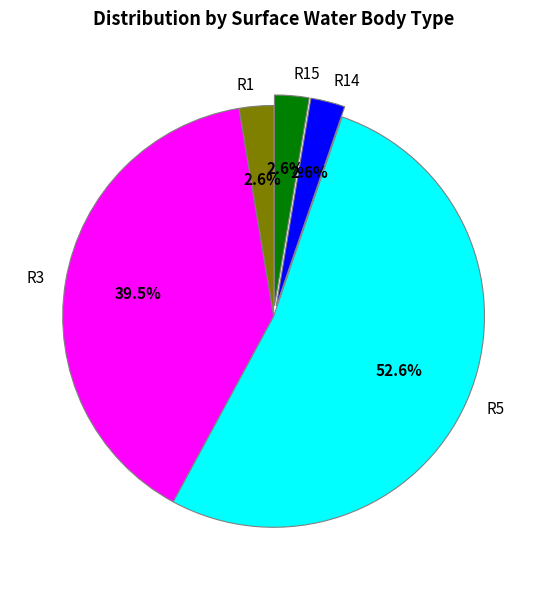

To the nearest percent, what is the difference between the largest and smallest slice percentages?

50%